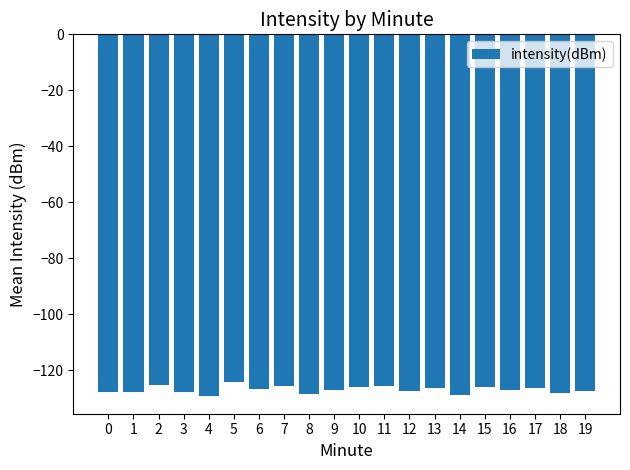

What is the value of the 2nd bar from the left?

-127.6